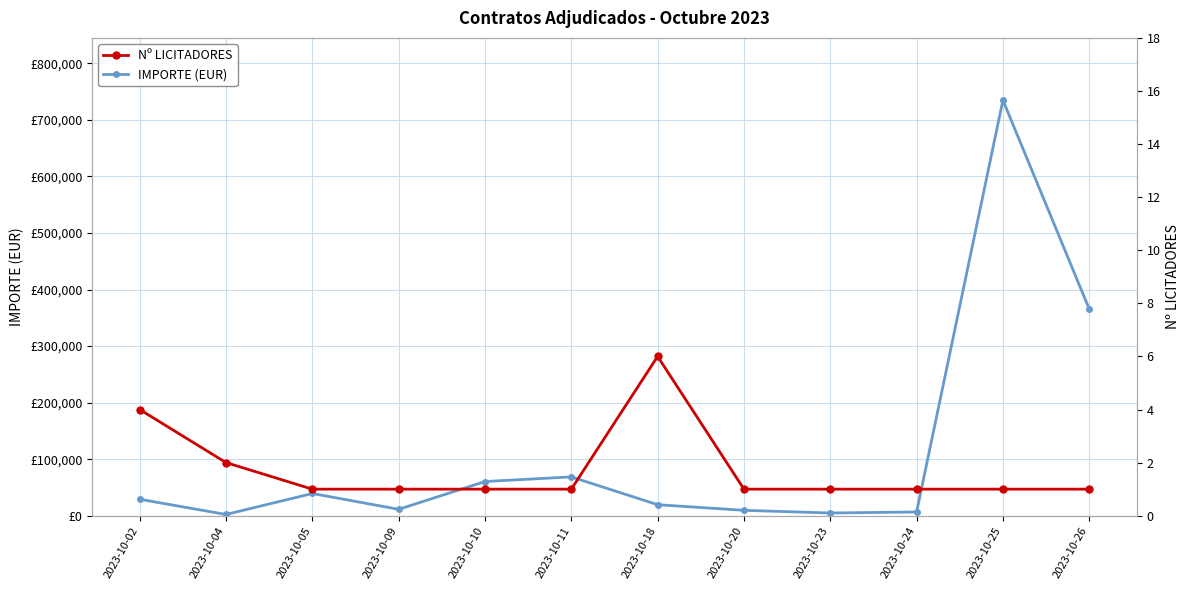

True or false: IMPORTE (EUR) and Nº LICITADORES cross at least once.

False